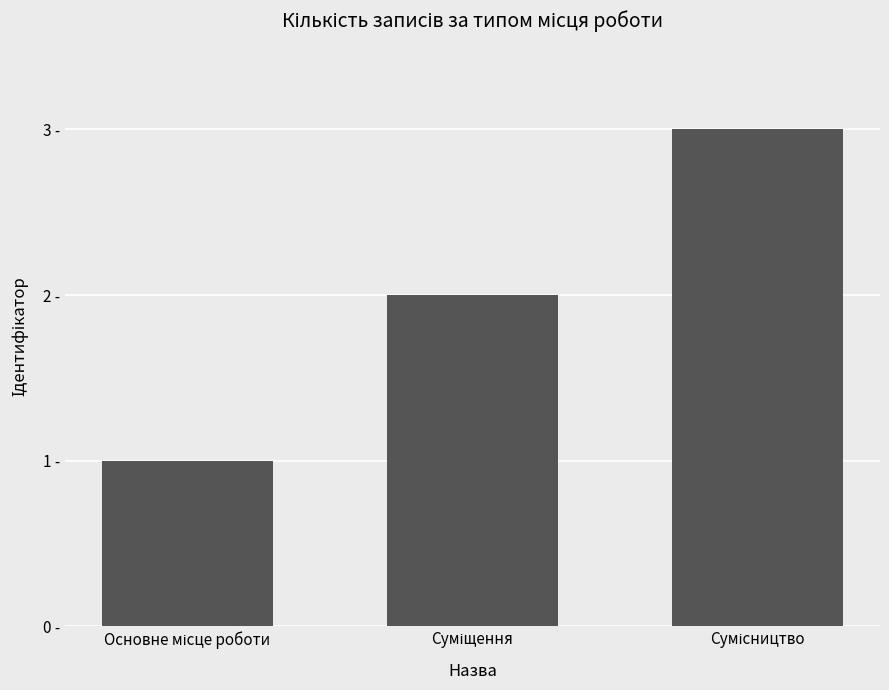

What is the minimum value shown in the chart?

1